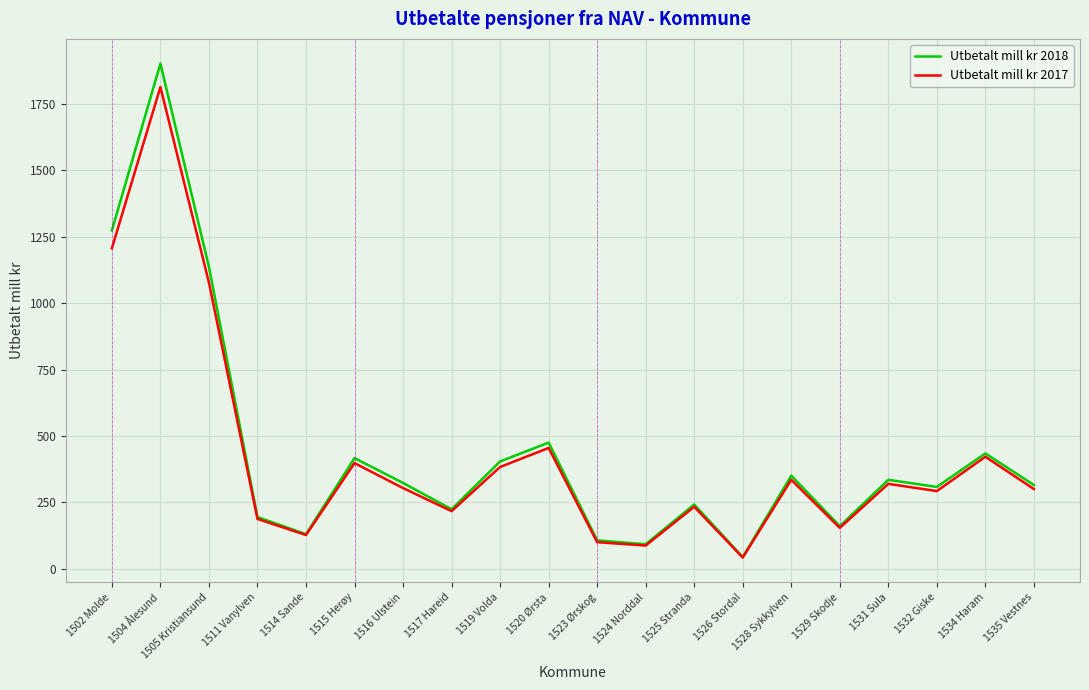

Does the chart have visible grid lines?

Yes